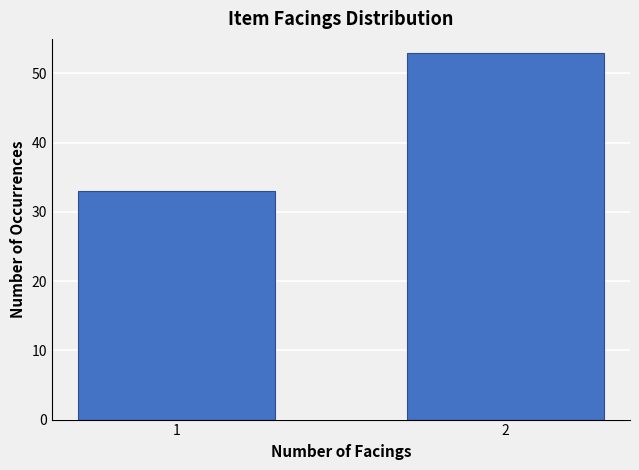

Reading left to right, extract all data points from this chart.

33	53